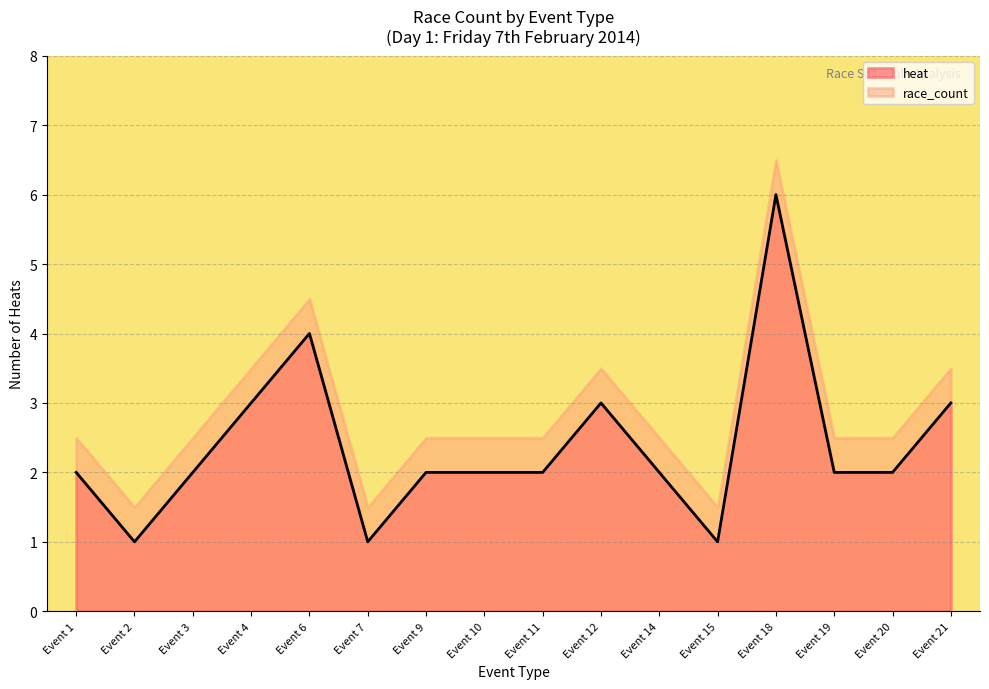

The race_count series shows 1 at 17. True or false?

False